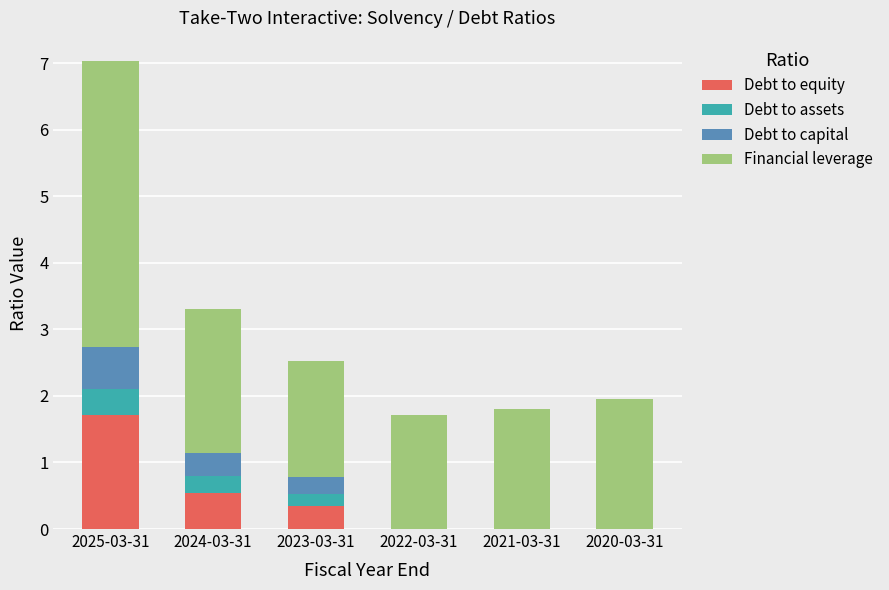

The Debt to equity series shows 0.6 at 2022-03-31. True or false?

False